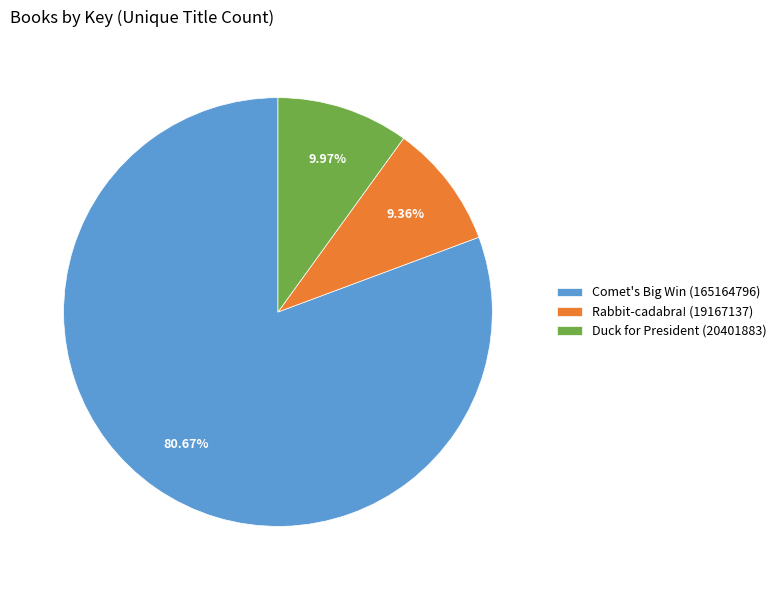

Is there a majority slice in this chart?

Yes